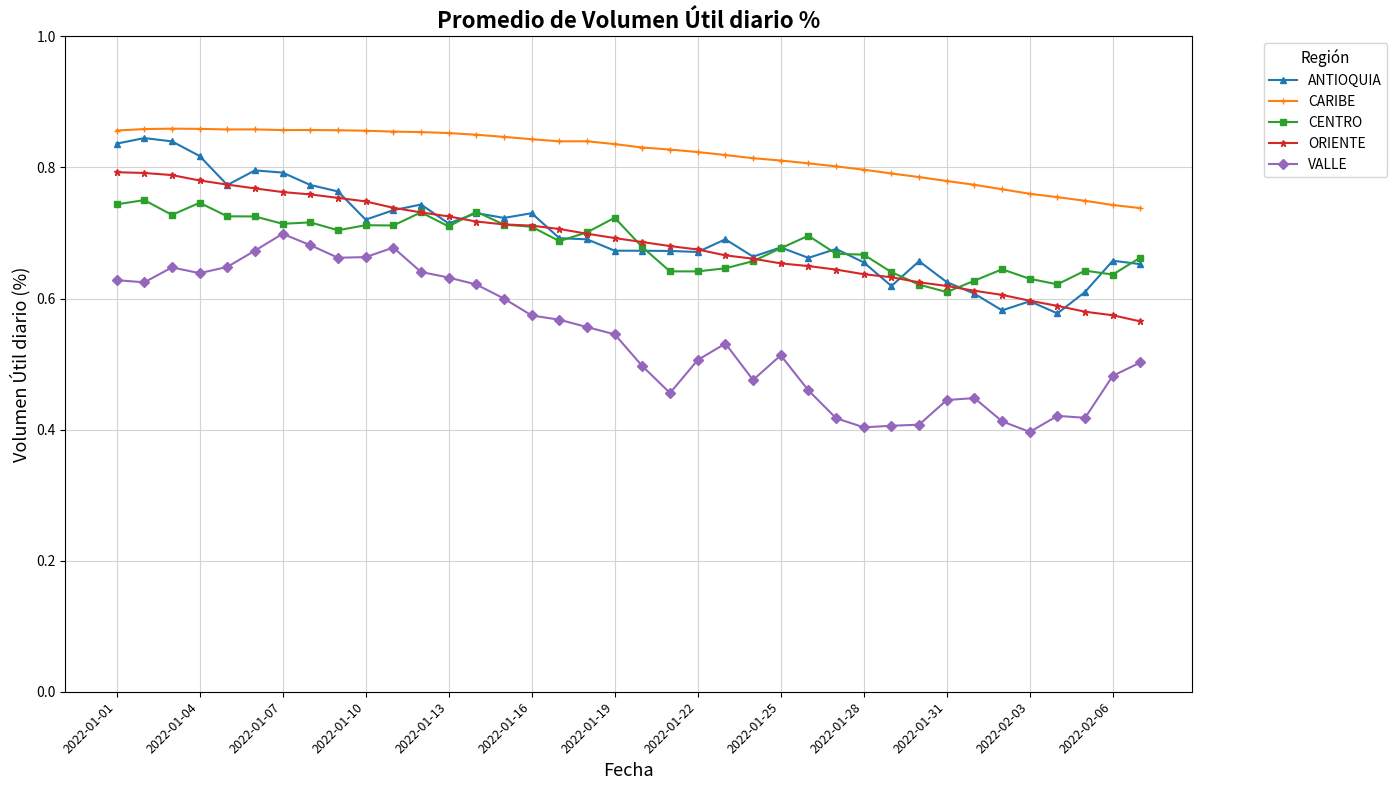

Count the CARIBE values in the range 0 to 1.

38